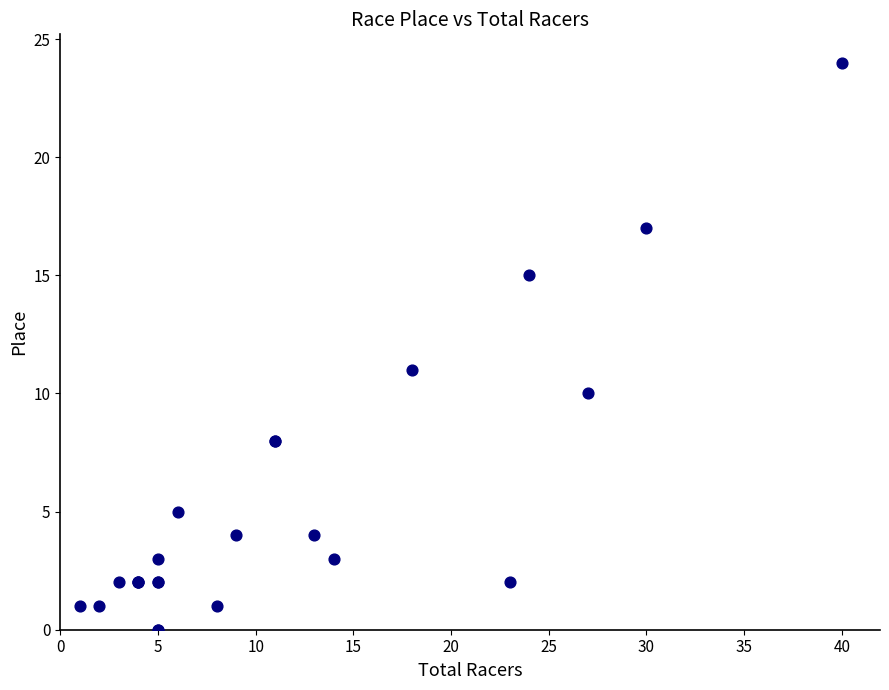

What Y value in the scatter plot is closest to 12?

11